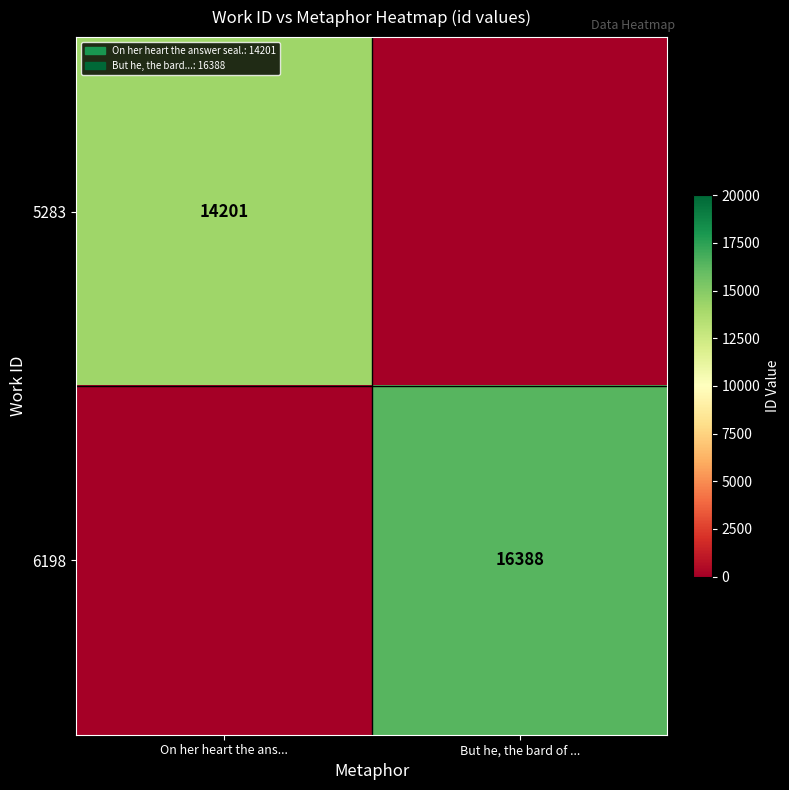

The value of 5283 at On her heart the ans... is 18505. True or false?

False